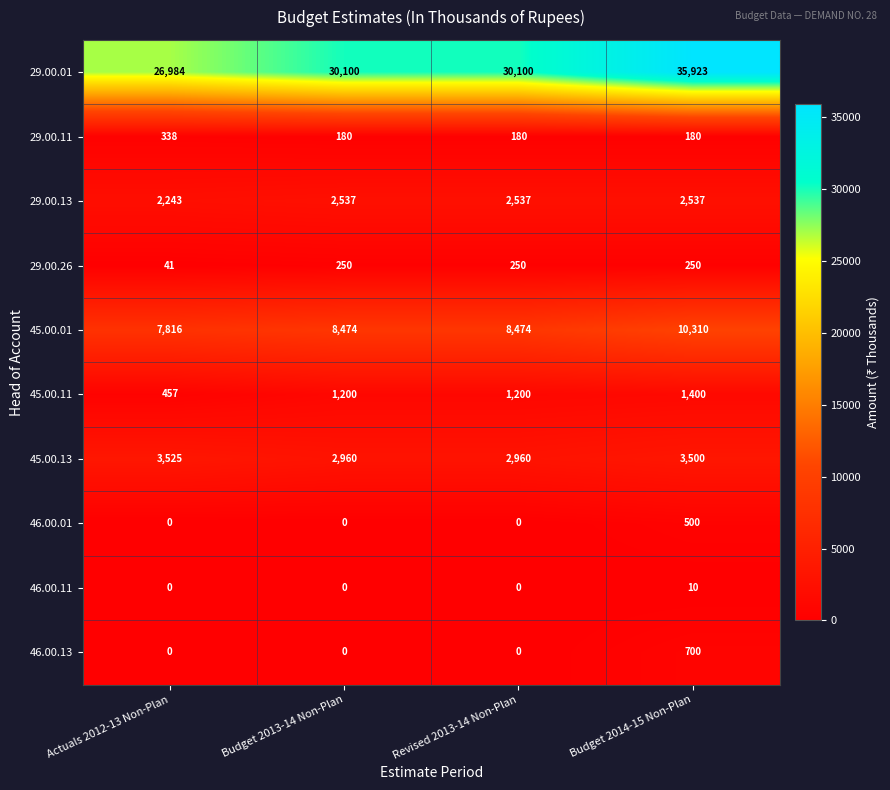

Which series has the largest range (max minus min)?

29.00.01